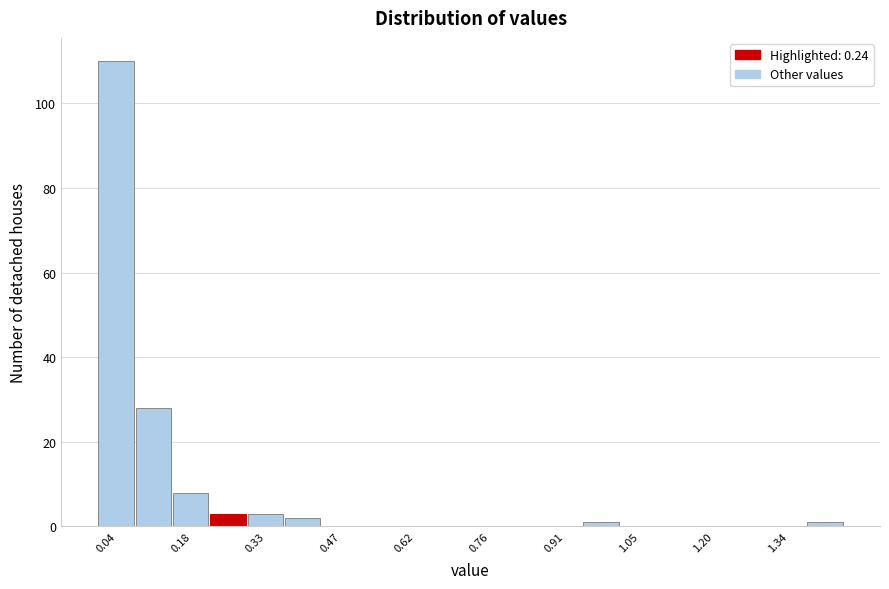

Around what value on the x-axis is the tallest bar? Give the approximate position of its centre, as read against the axis.

0.04